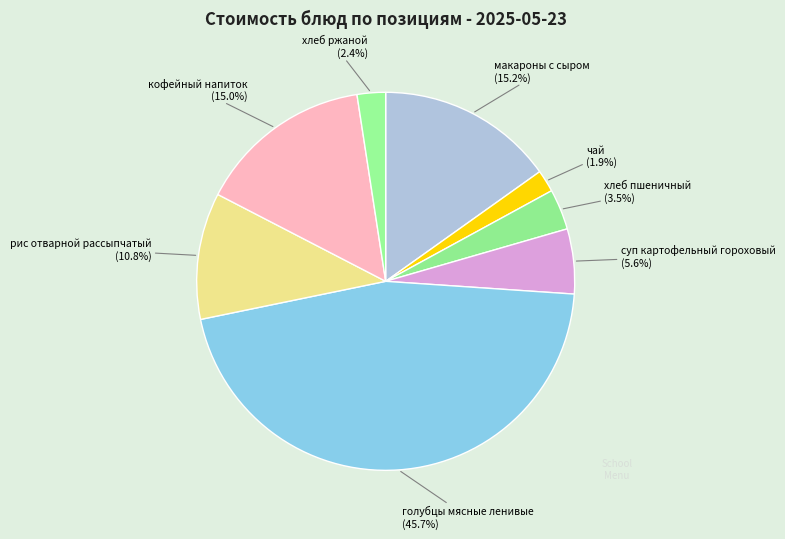

How many segments does this pie chart have?

8